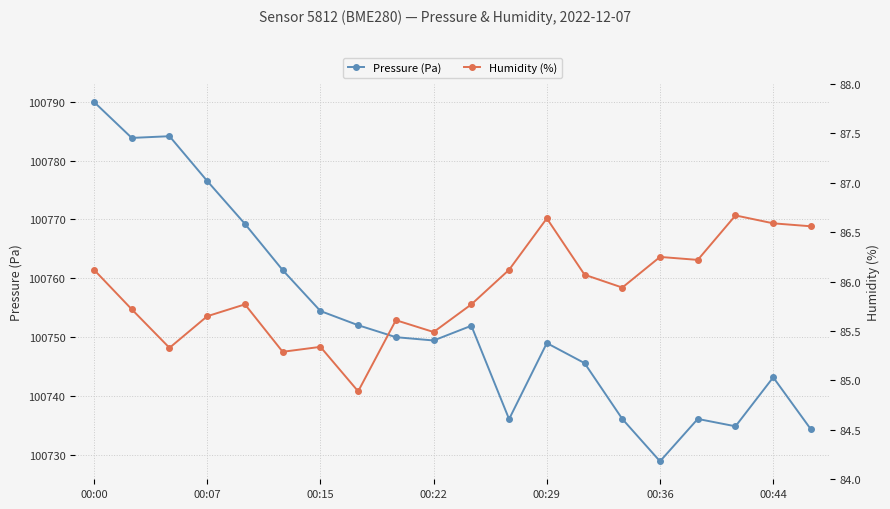

True or false: Pressure (Pa) has more than 1 interior local peaks.

True